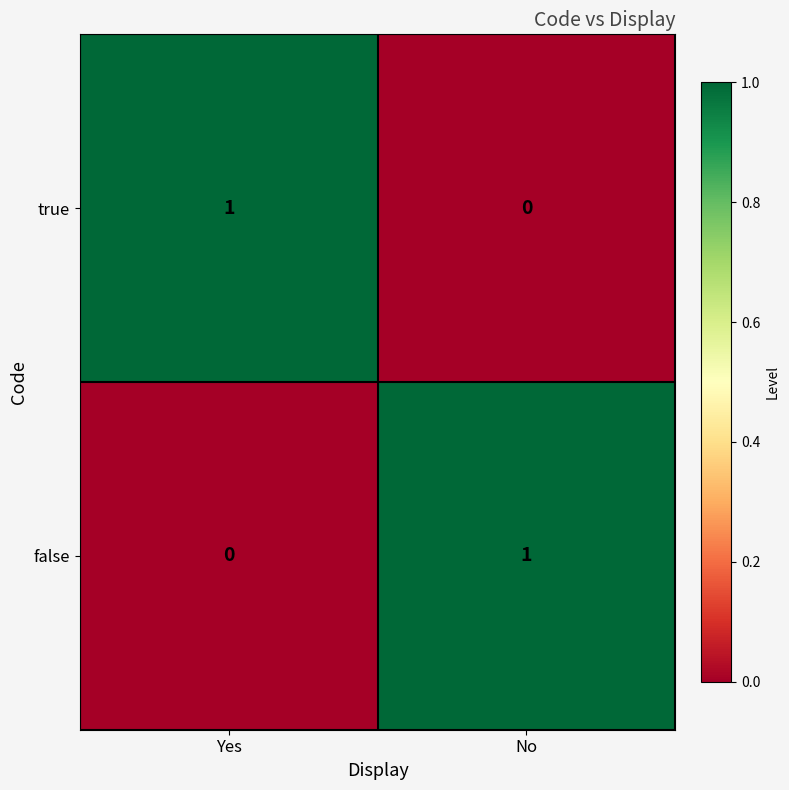

Where is true nearest to the value 0?

No